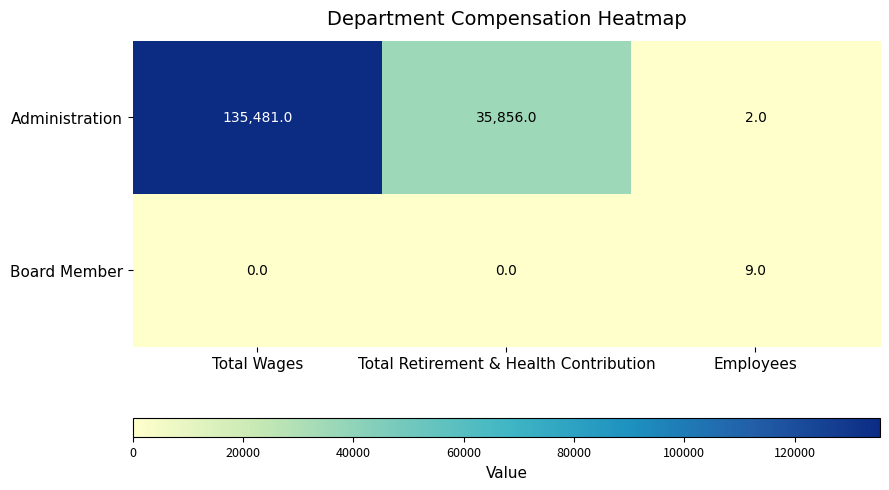

The value of Board Member at Employees is 4. True or false?

False